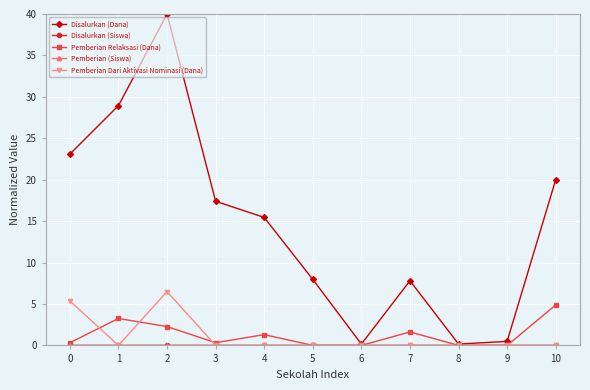

What value does the Pemberian Relaksasi (Dana) series have at 7?

1.6